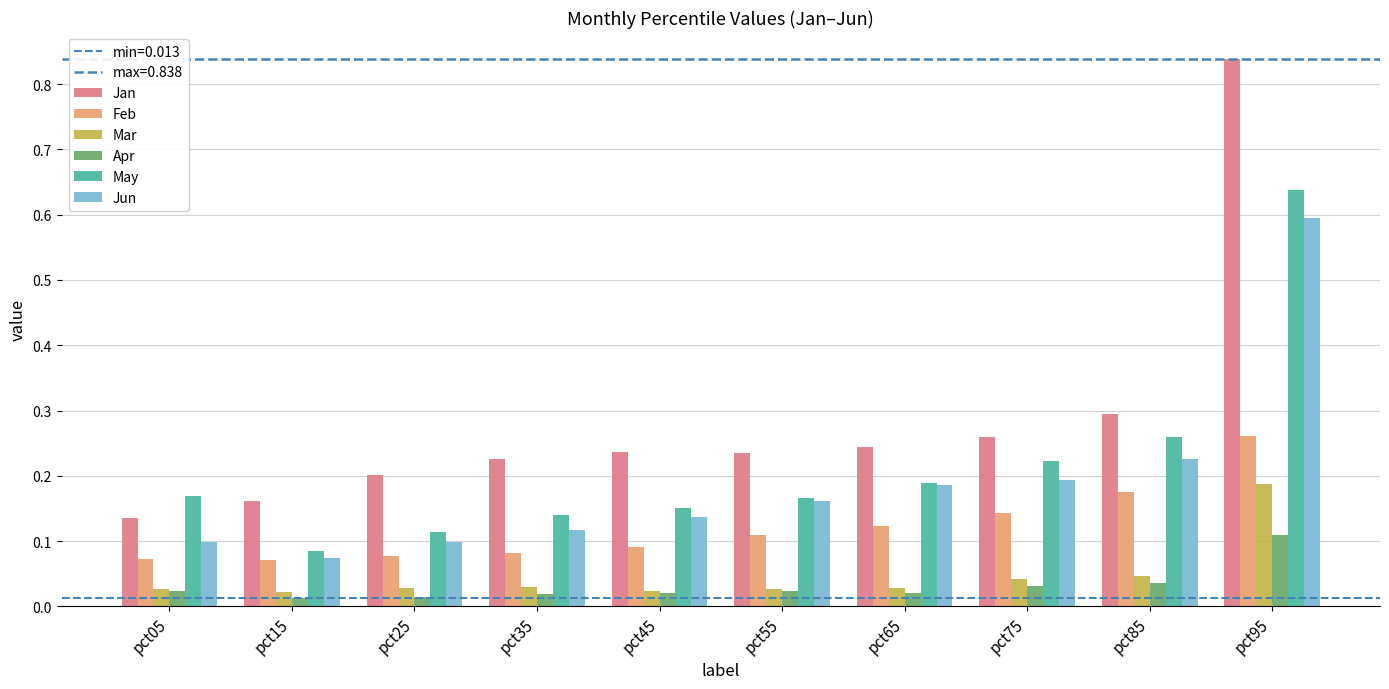

Reading left to right, list all the values displayed in this chart.

Jan: 0.1	0.2	0.2	0.2	0.2	0.2	0.2	0.3	0.3	0.8
Feb: 0.1	0.1	0.1	0.1	0.1	0.1	0.1	0.1	0.2	0.3
Mar: 0.0	0.0	0.0	0.0	0.0	0.0	0.0	0.0	0.0	0.2
Apr: 0.0	0.0	0.0	0.0	0.0	0.0	0.0	0.0	0.0	0.1
May: 0.2	0.1	0.1	0.1	0.2	0.2	0.2	0.2	0.3	0.6
Jun: 0.1	0.1	0.1	0.1	0.1	0.2	0.2	0.2	0.2	0.6